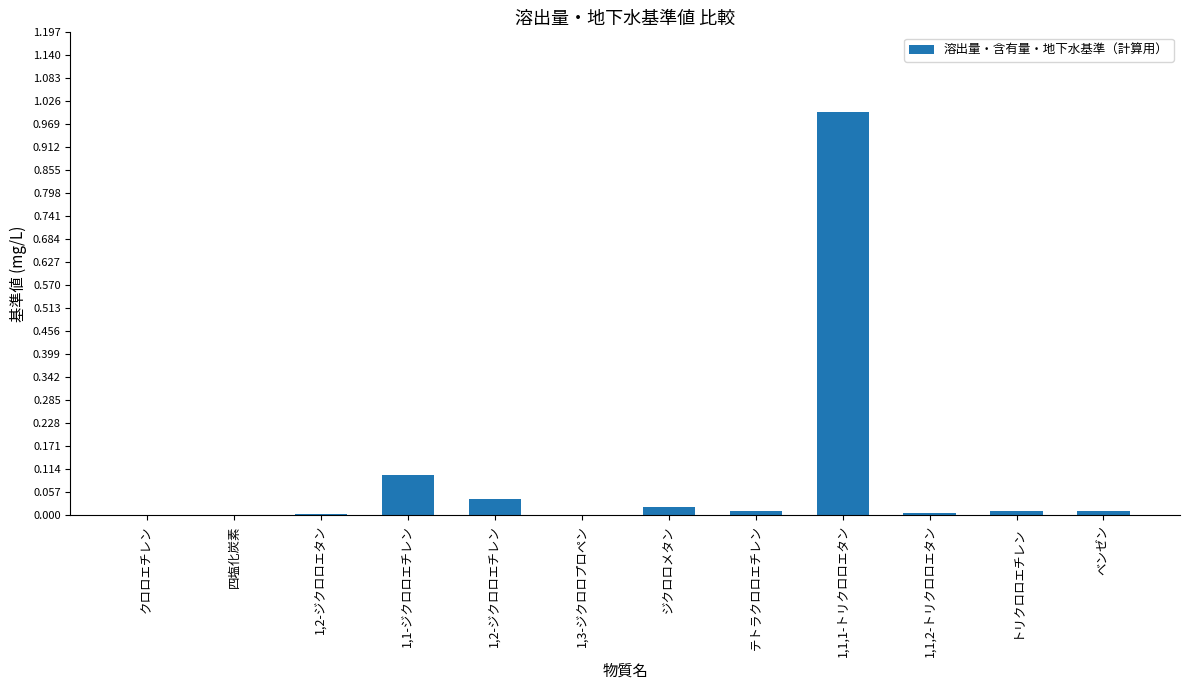

What is the sum of all values?

1.2